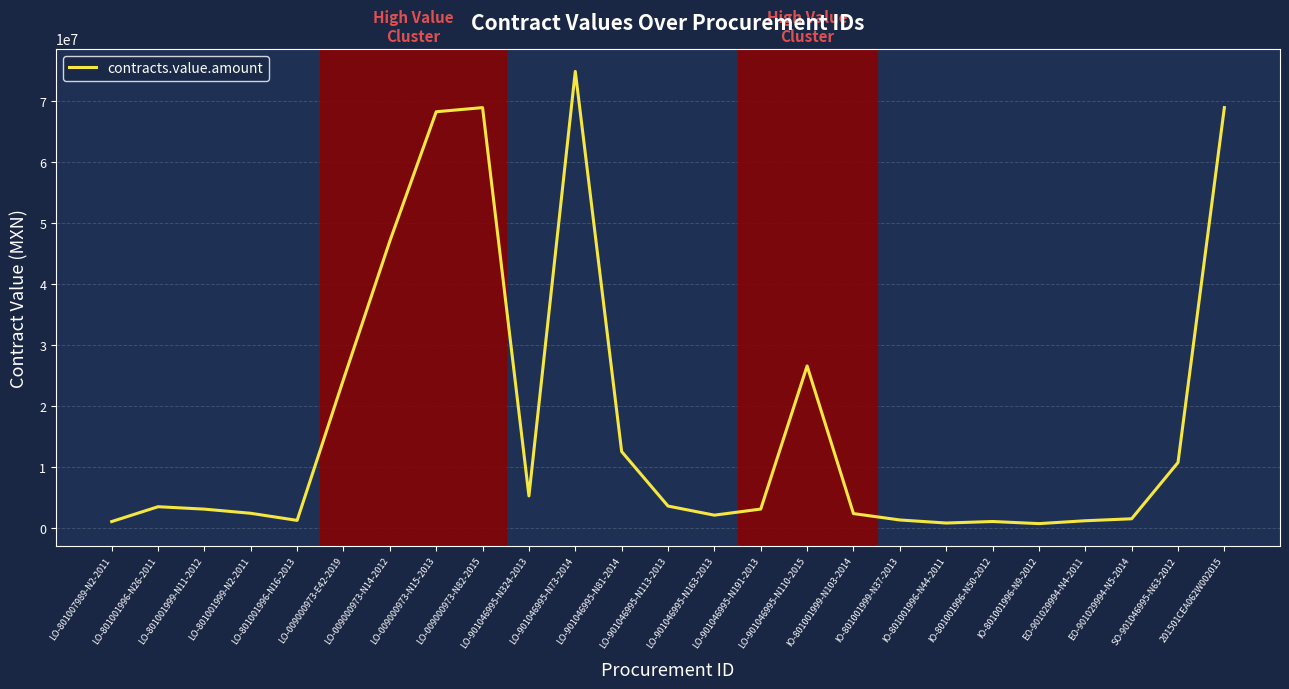

What is the ratio of the value at LO-801001996-N26-2011 to the value at 201501CEA062W002015?

0.1